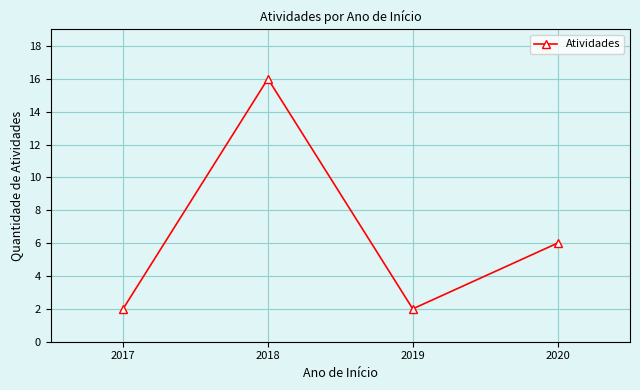

Is it true that the value at 2018 is 16?

True